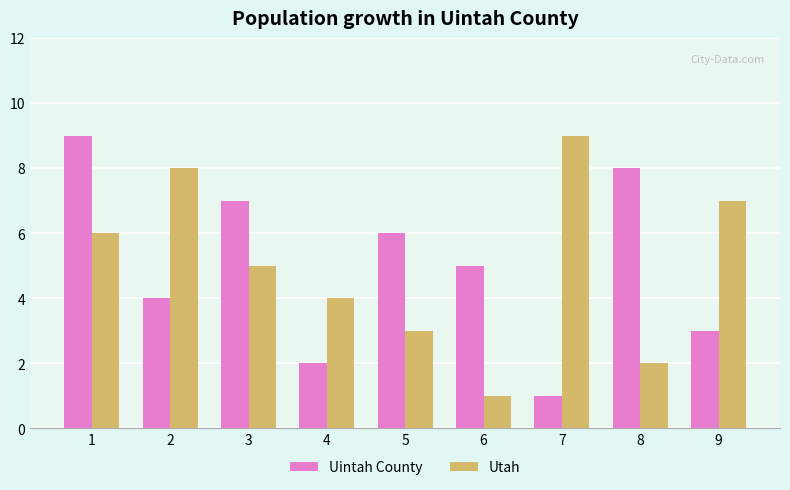

What is the value of the Utah bar at the 7th from the left?

9